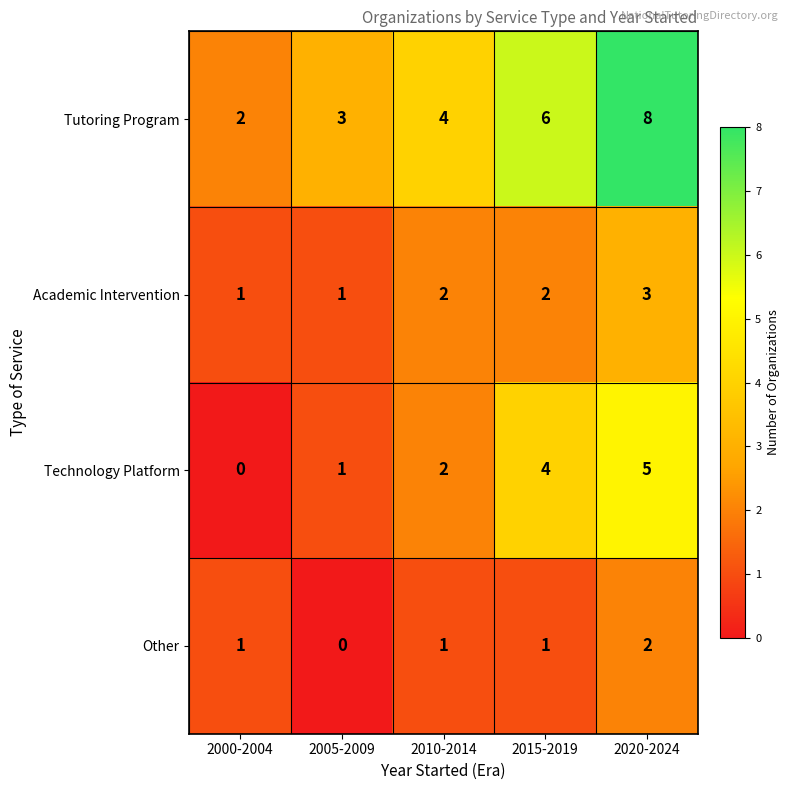

Which series has the largest range (max minus min)?

Tutoring Program